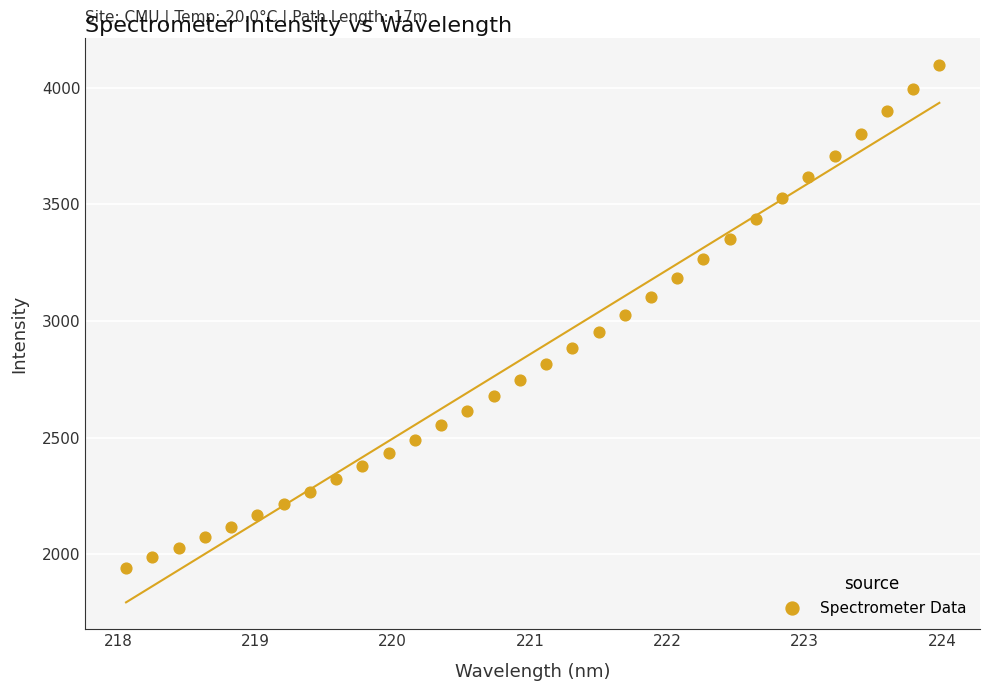

What is the range of Y values (max minus min)?

2156.2